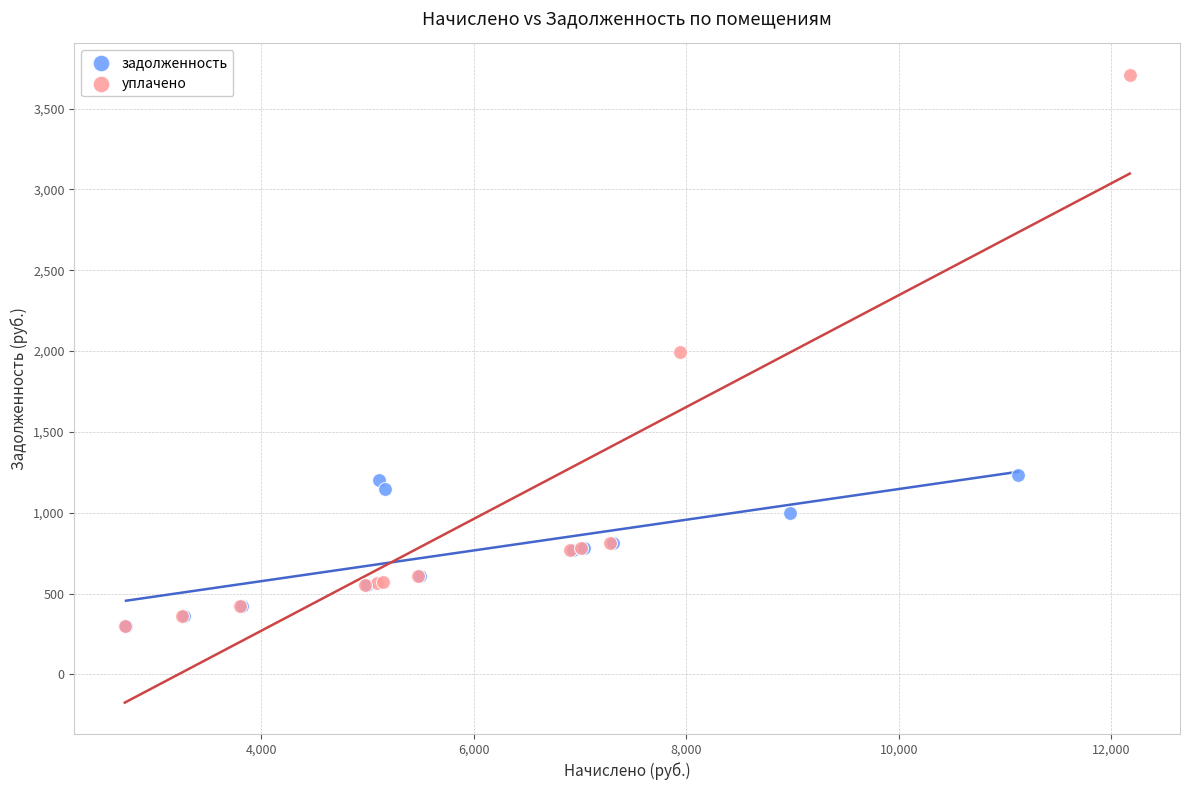

What are all the series names shown in the legend?

задолженность, уплачено